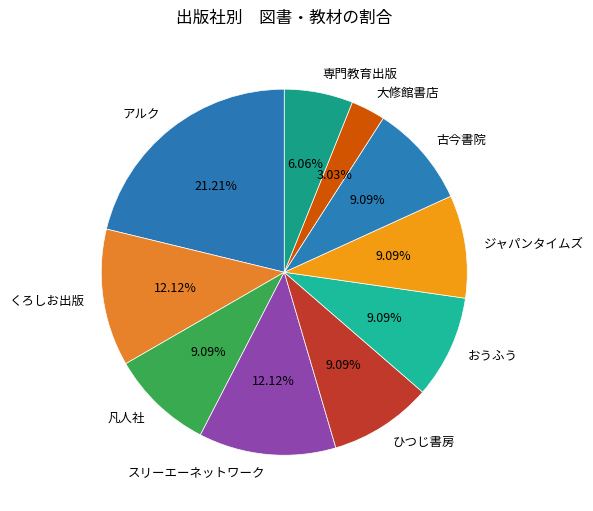

To the nearest percent, what percentage of the pie is くろしお出版?

12%